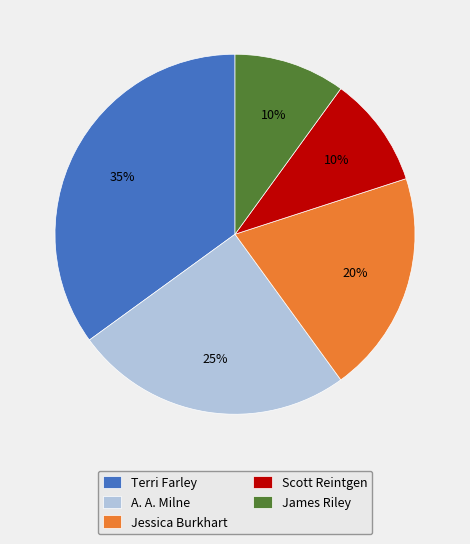

Is it true that A. A. Milne is 25% of the pie?

True